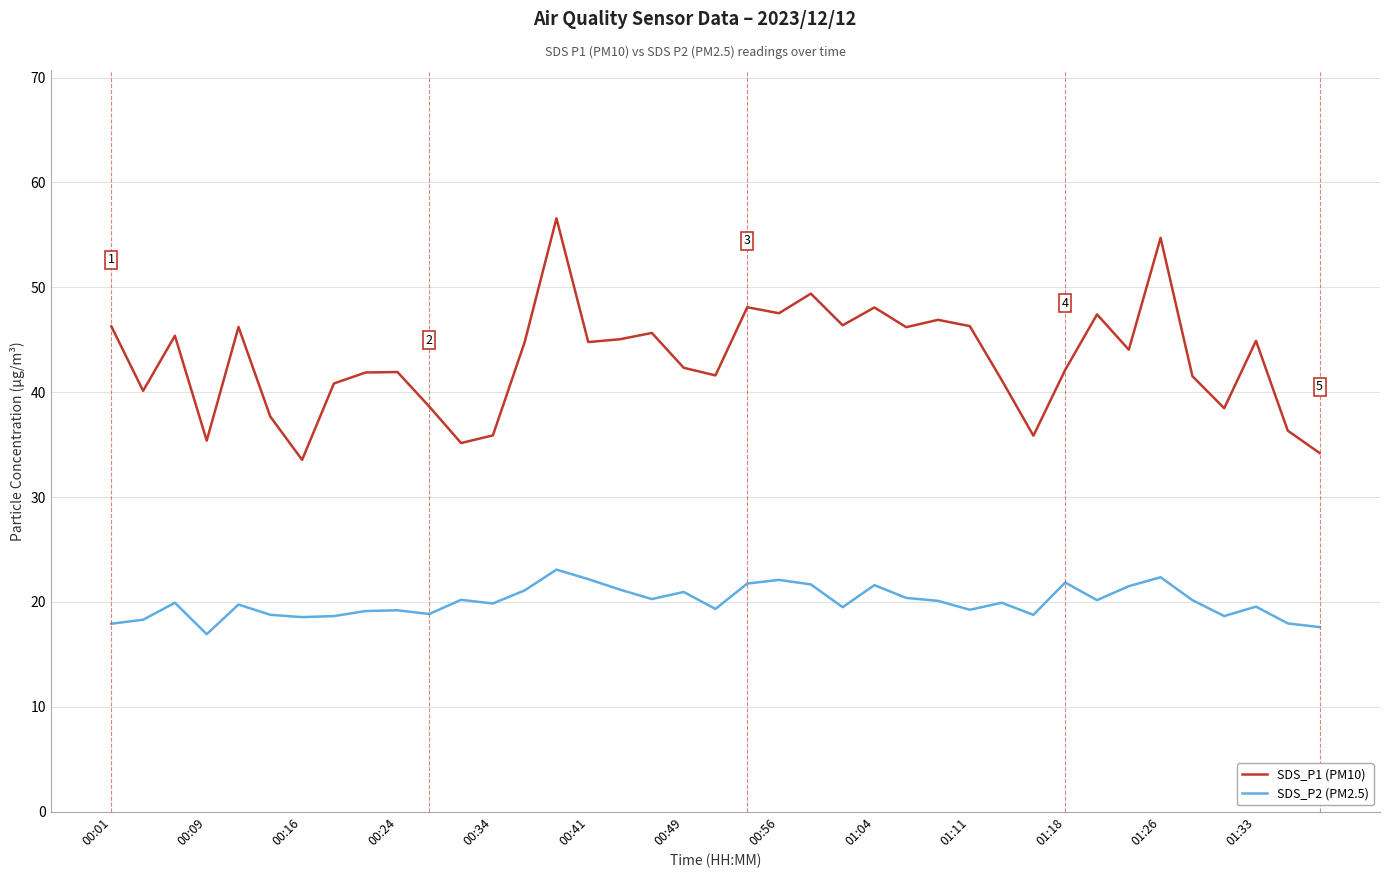

Which series has the largest total across all categories?

SDS_P1 (PM10)